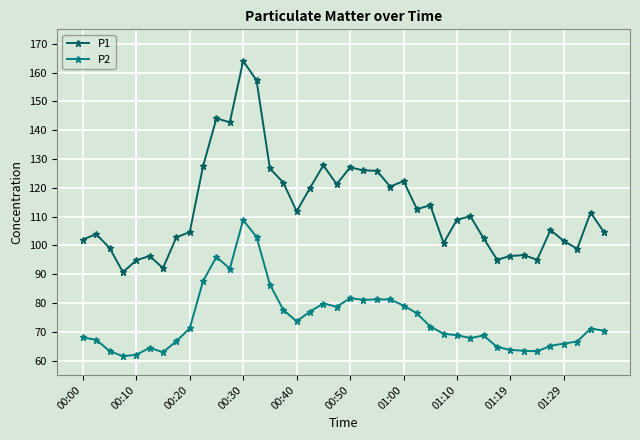

What are all the series names shown in the legend?

P1, P2